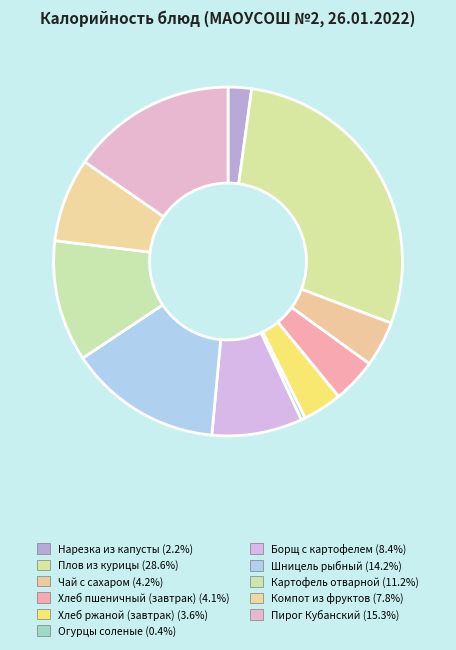

What is the total percentage of Компот из фруктов and Картофель отварной?

19.0%